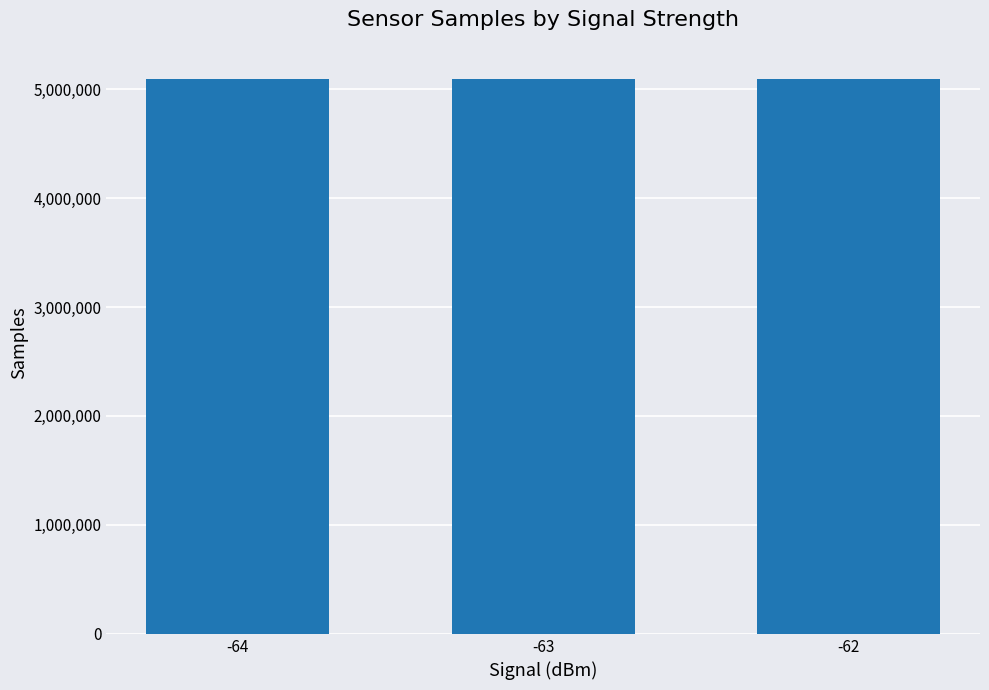

The value at -64 is 5094289.9. True or false?

True